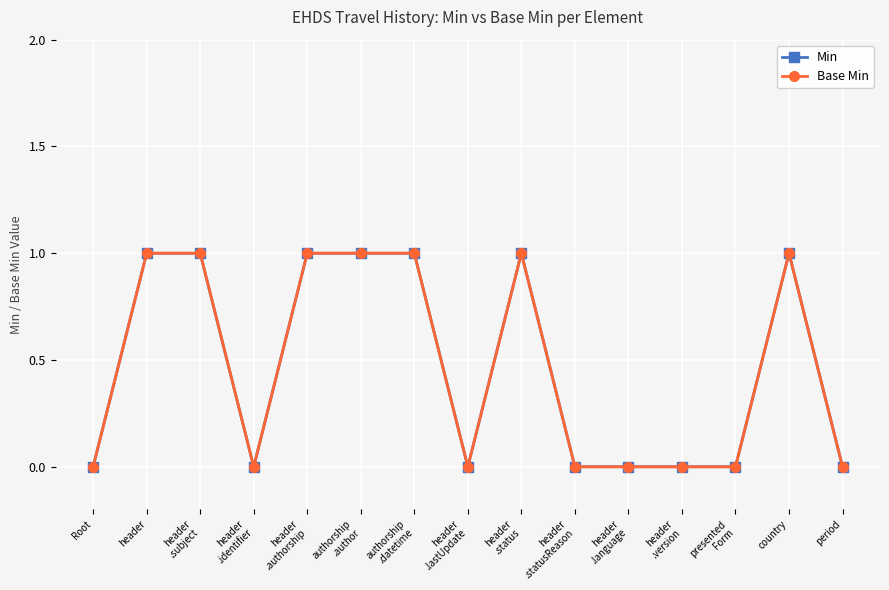

Does the chart have visible grid lines?

Yes